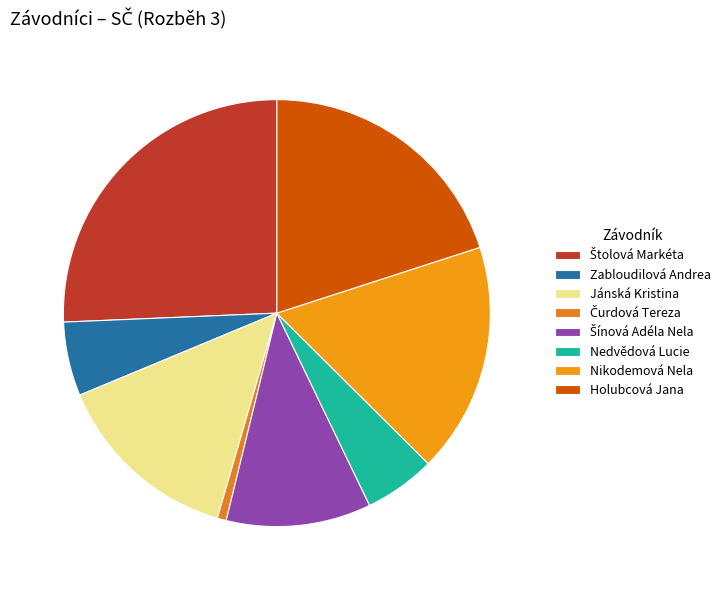

The Jánská Kristina slice represents 6% of the pie. True or false?

False